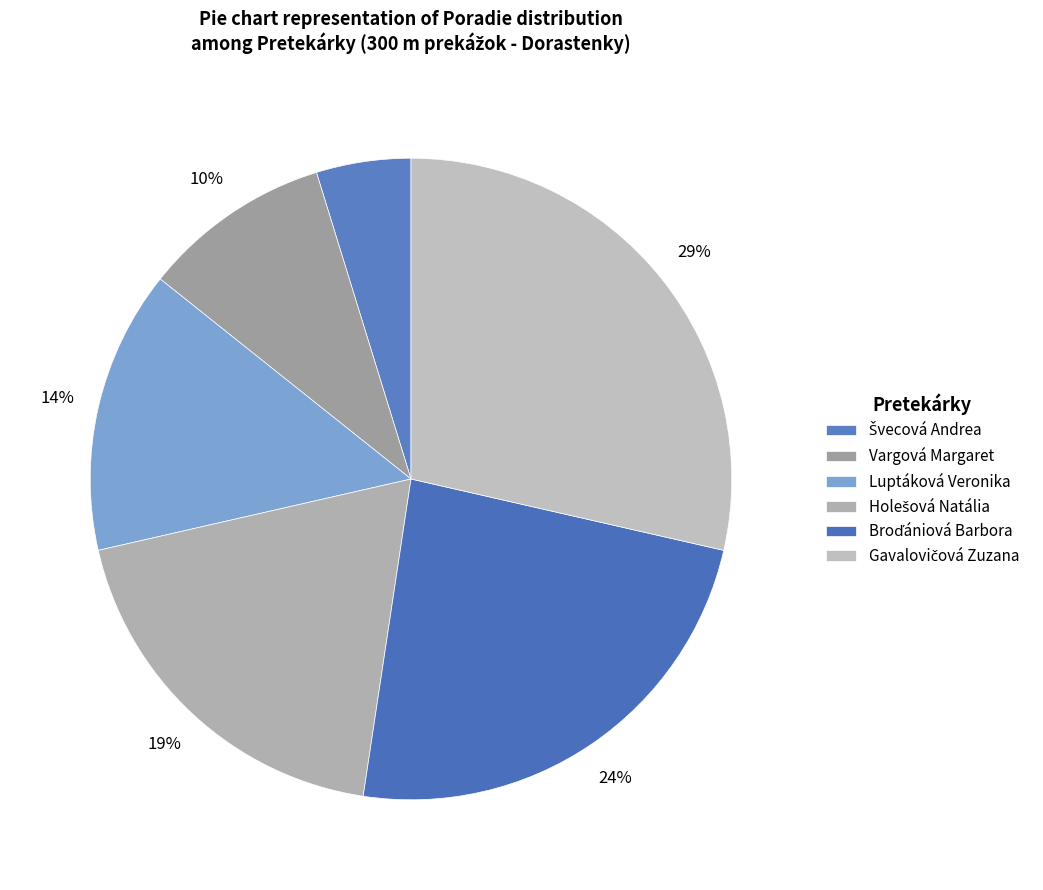

To the nearest percent, what is the combined percentage of Broďániová Barbora and Luptáková Veronika?

38%